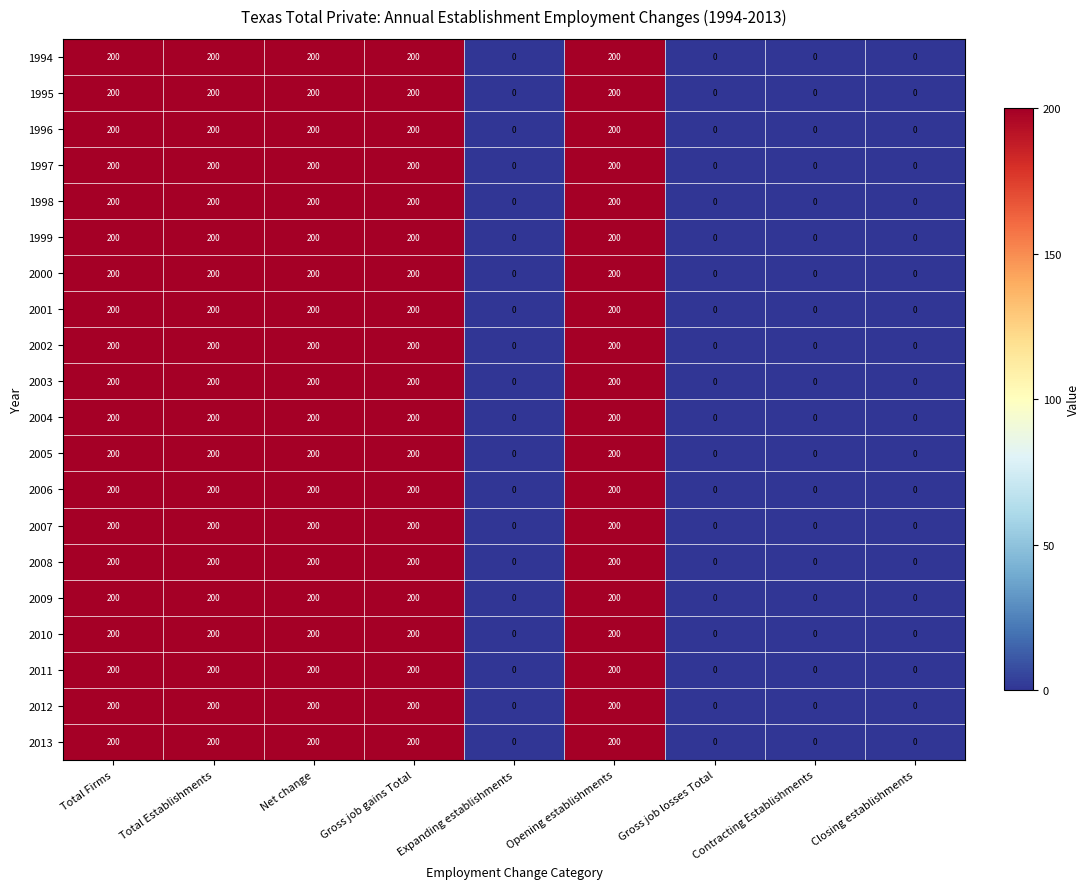

At how many categories does at least one series exceed 124?

5